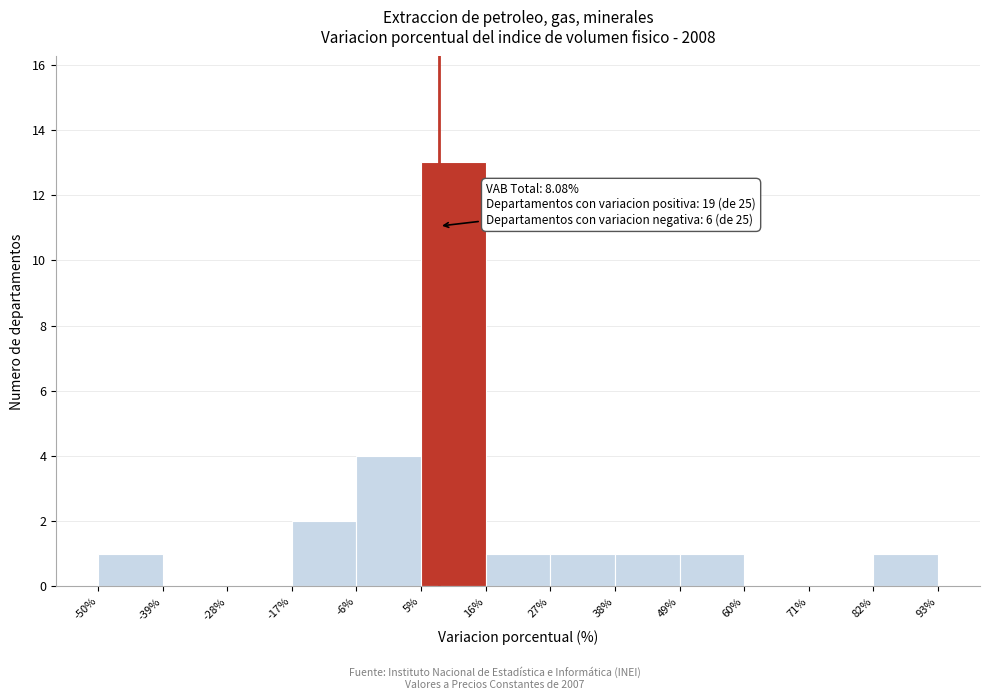

Over which range of the x-axis is the bar tallest?

5% to 16%